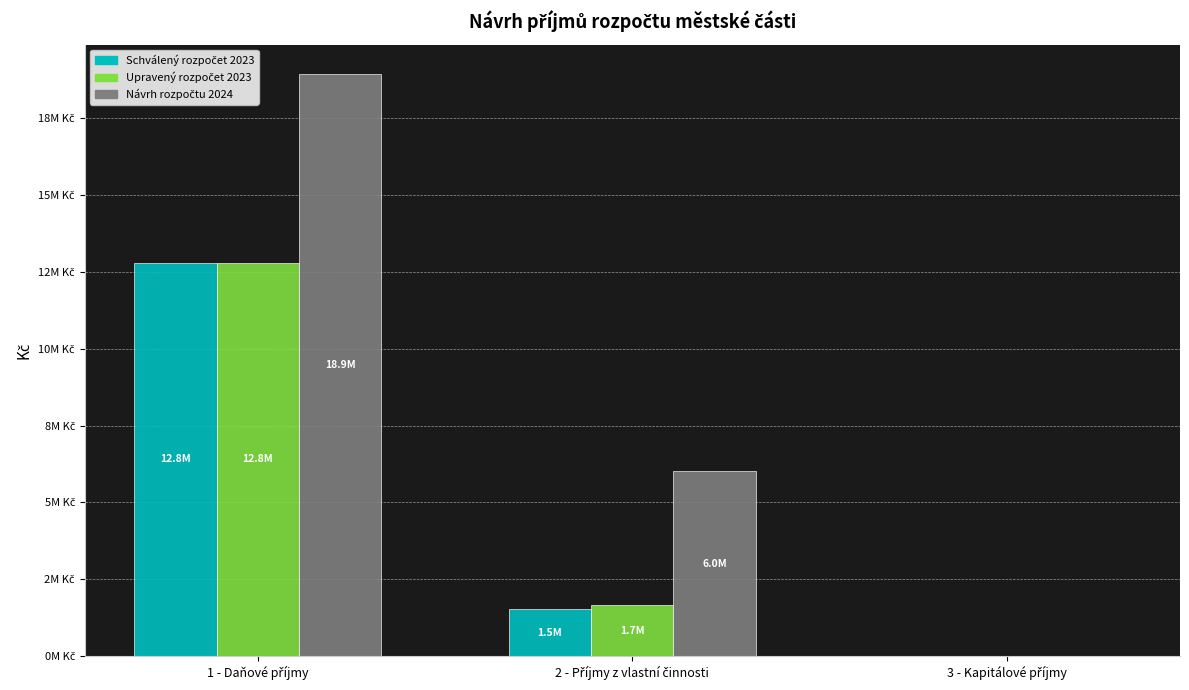

What is the approximate value of Návrh rozpočtu 2024 at 2 - Příjmy z vlastní činnosti, to the nearest 10?

6020000